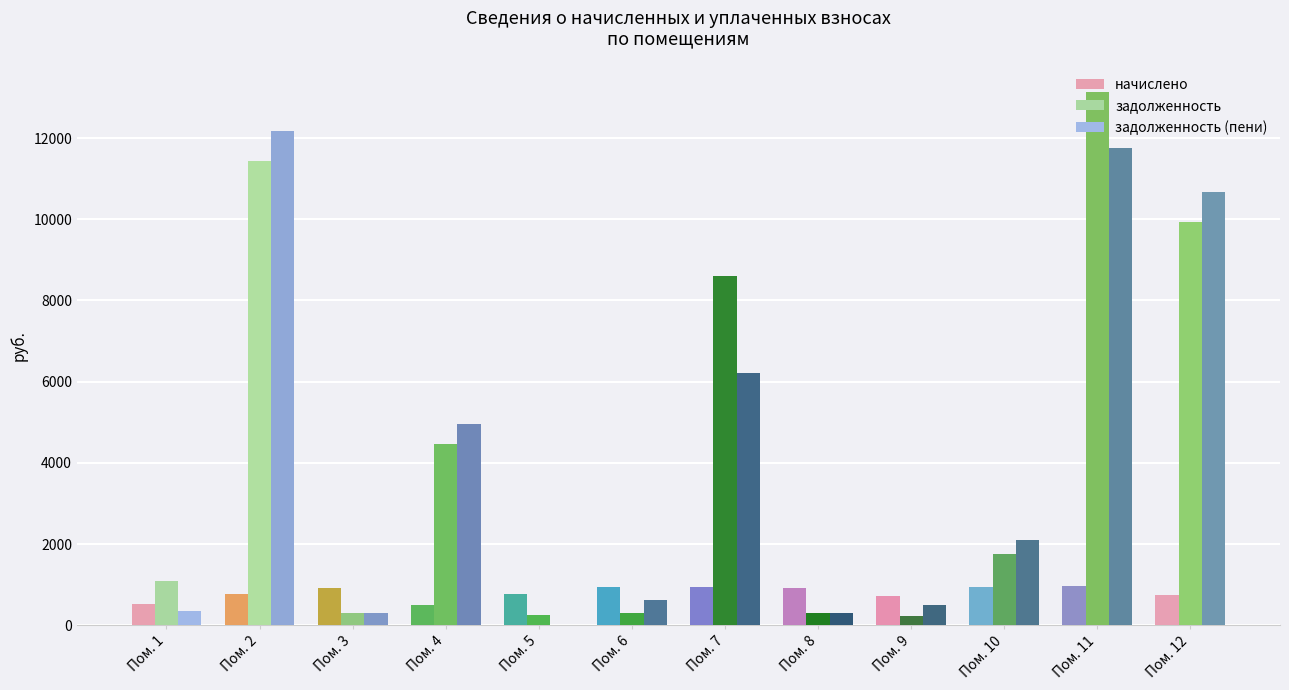

How many groups of bars are there?

12